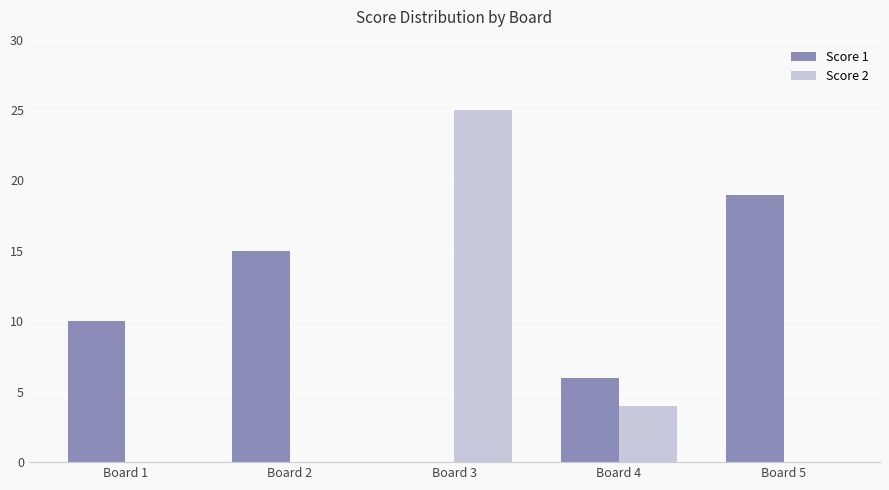

Reading right to left, transcribe all the data shown in this chart.

Score 1: Board 5=19	Board 4=6	Board 3=0	Board 2=15	Board 1=10
Score 2: Board 5=0	Board 4=4	Board 3=25	Board 2=0	Board 1=0